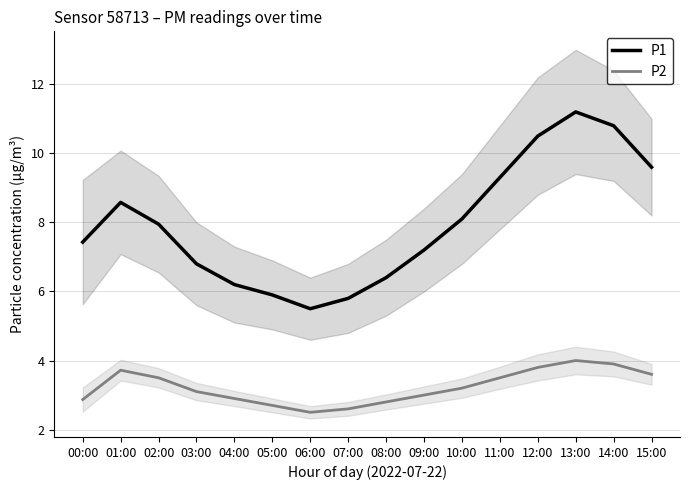

What is the sum of all P2 values?

51.7